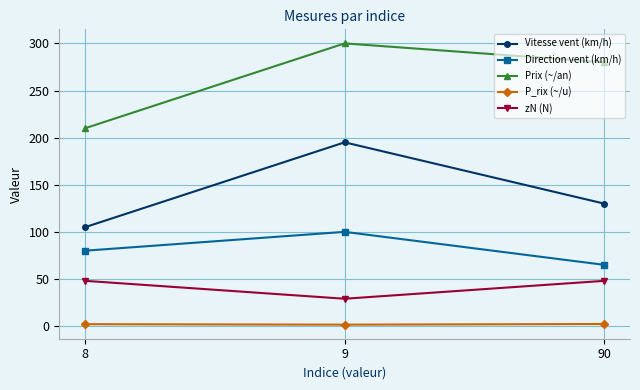

How many values in the Prix (~/an) series are below 280?

1